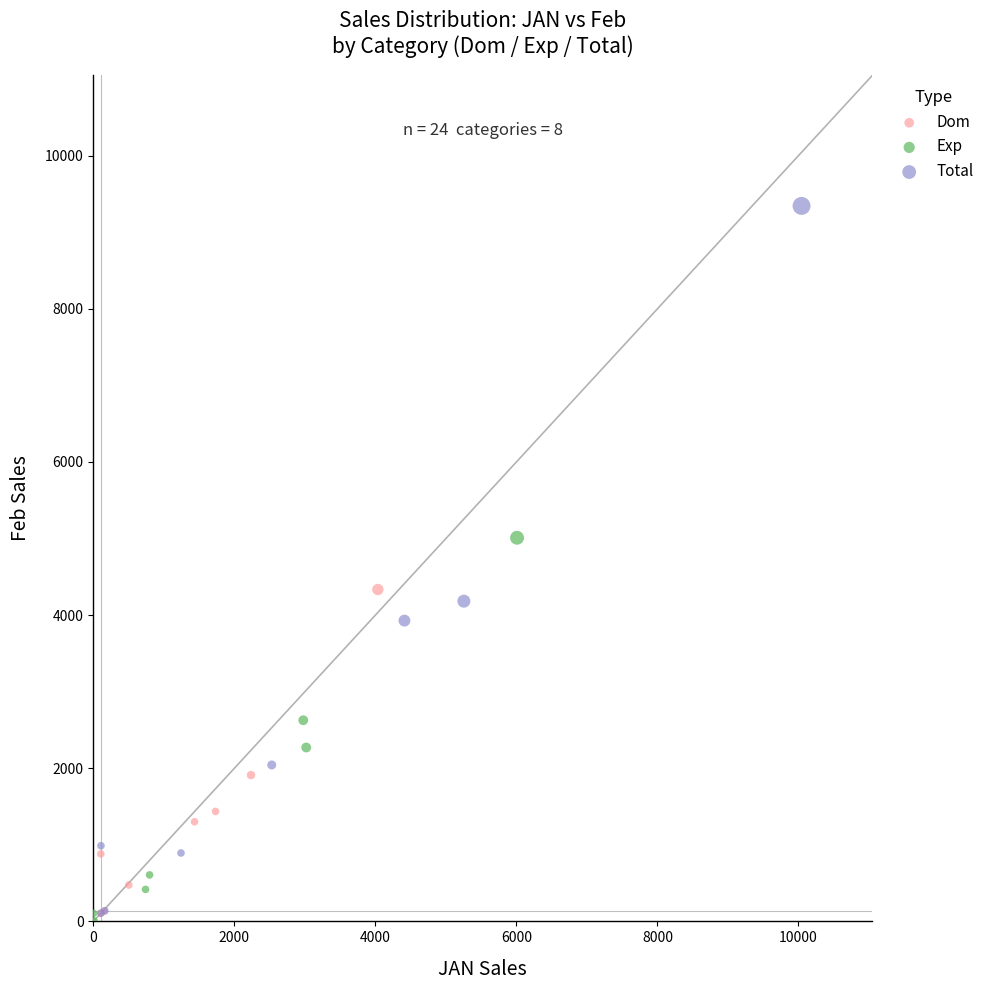

Which series has the widest spread of Y values?

Total